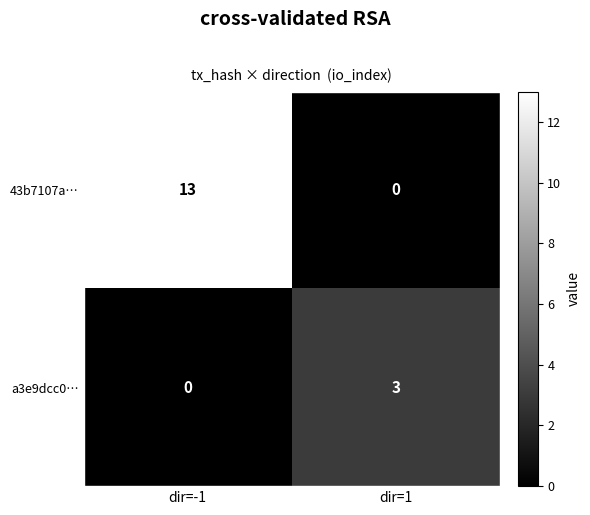

Where is 43b7107a… nearest to the value 6?

dir=1